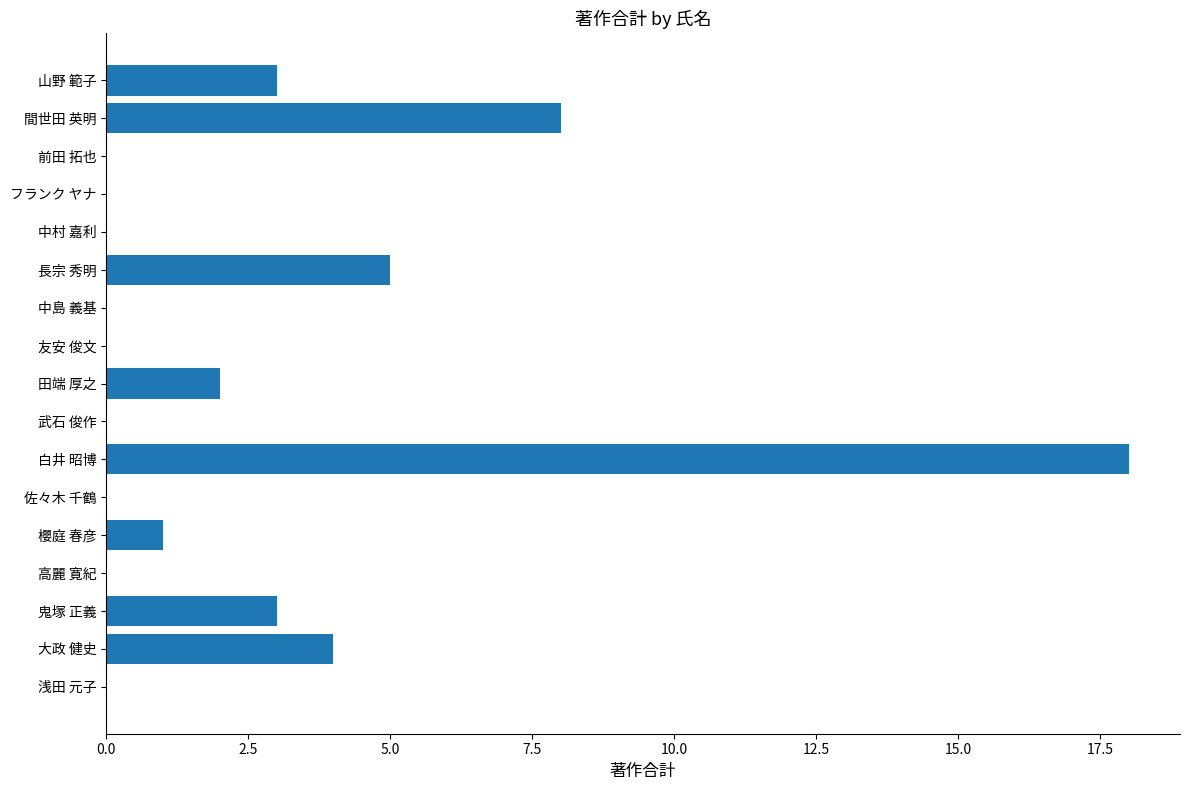

The value at 間世田 英明 is 3. True or false?

False